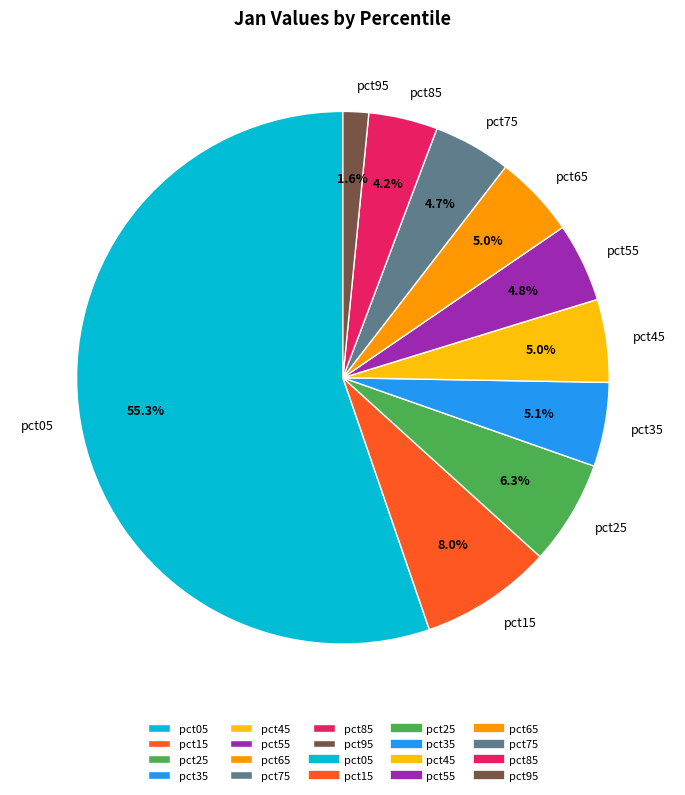

Which slice is the largest?

pct05